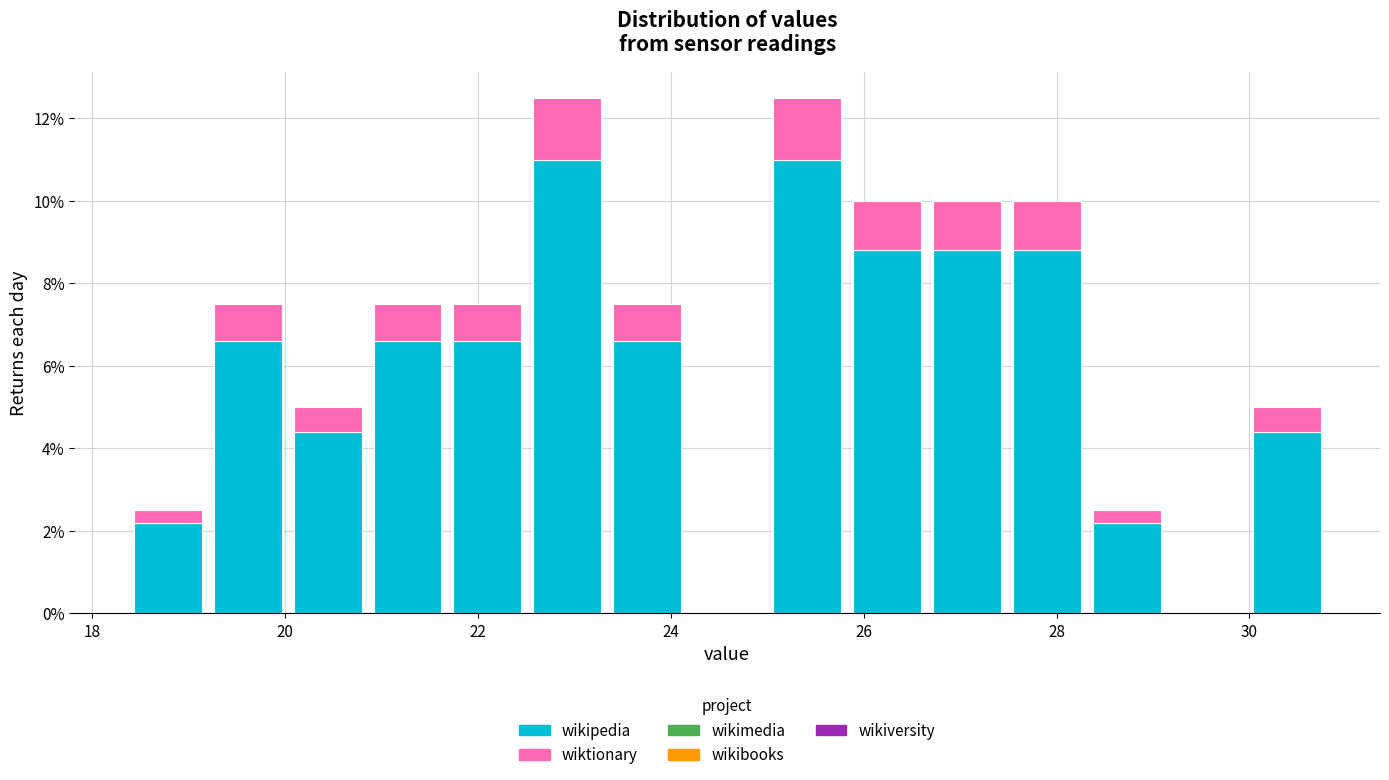

Reading left to right, transcribe this chart: for each stacked bar, give the range it covers on the x-axis and its total height. Neither the bar edges nor the heights are printed on the chart, so give them approximately, as read against the axes.

18.4 to 19.2: 2.6
19.2 to 20.0: 7.6
20.0 to 20.8: 5.0
20.8 to 21.6: 7.6
21.6 to 22.6: 7.6
22.6 to 23.4: 12.6
23.4 to 24.2: 7.6
24.2 to 25.0: 0
25.0 to 25.8: 12.6
25.8 to 26.6: 10.0
26.6 to 27.4: 10.0
27.4 to 28.4: 10.0
28.4 to 29.2: 2.6
29.2 to 30.0: 0
30.0 to 30.8: 5.0